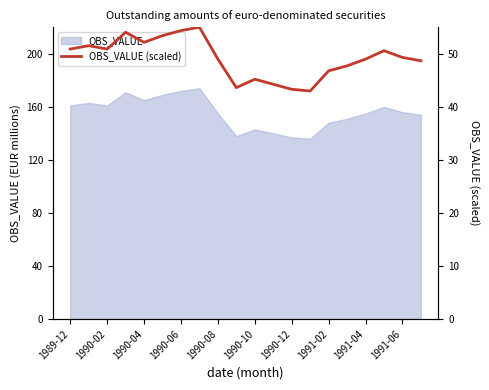

Is it true that the value at 1989-12 is 89.0?

False